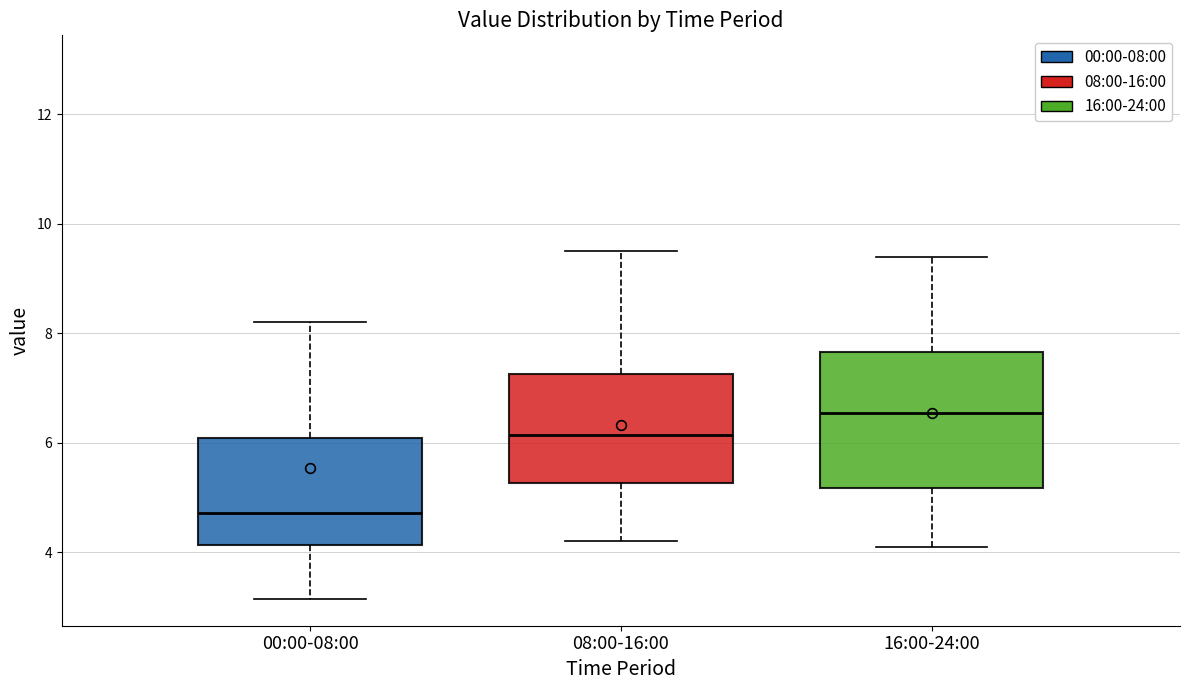

Where is the lower edge of the box for 16:00-24:00 on the y-axis? The values are not printed on the chart, so give them approximately, as read against the axis.

5.2